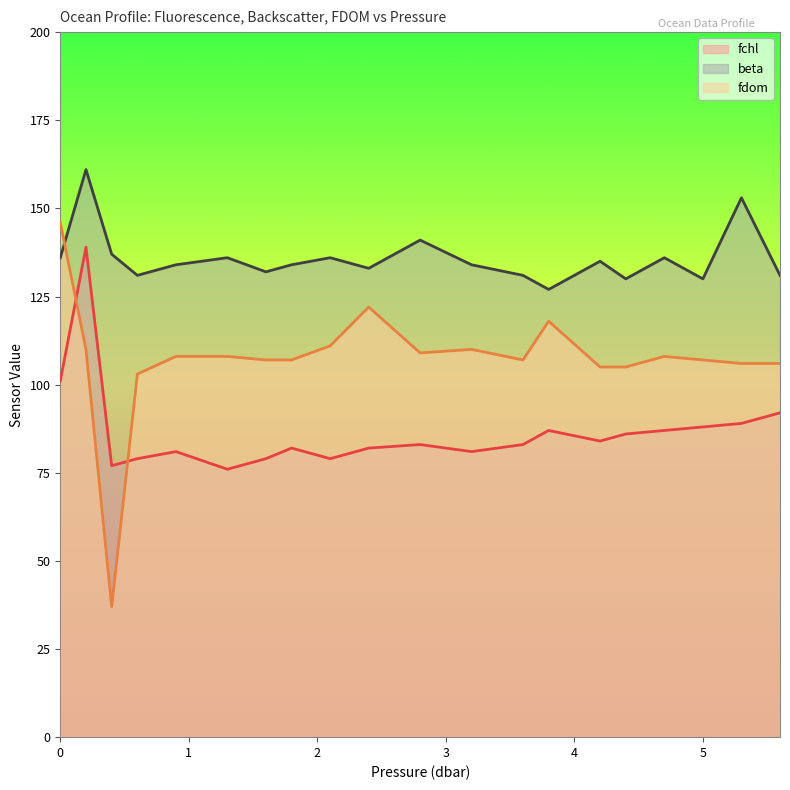

What is the label of the 14th point from the right?

1.6